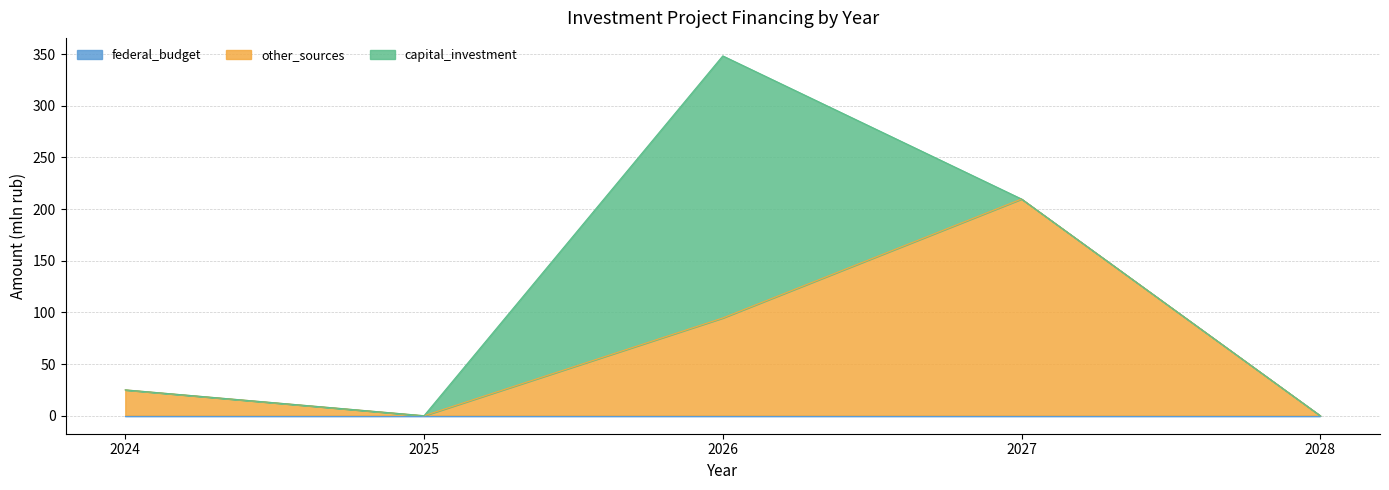

At which label does capital_investment reach its peak?

2026